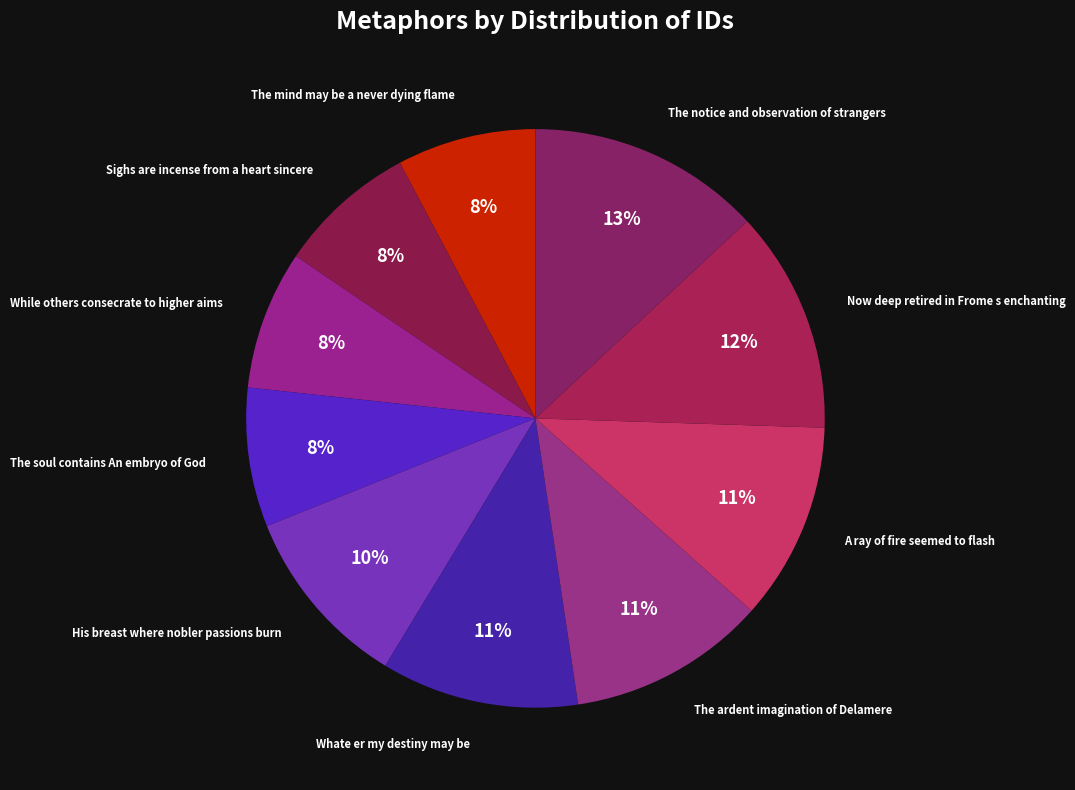

Do Whate er my destiny may be and The ardent imagination of Delamere together represent more than half of the pie?

No